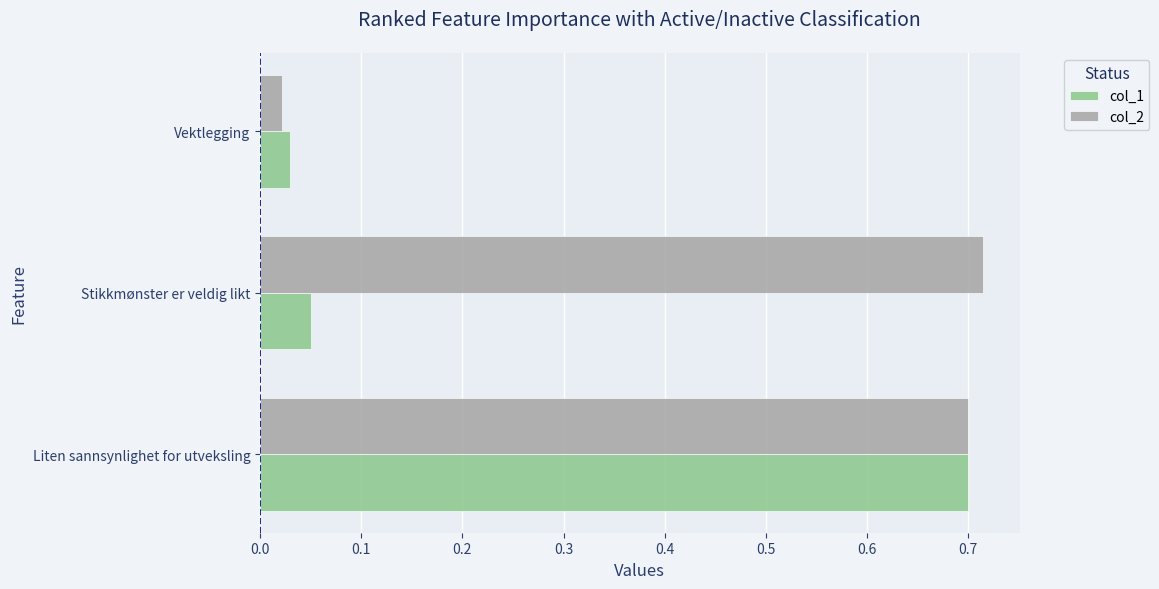

The value of col_2 at Stikkmønster er veldig likt is 0.7. True or false?

True